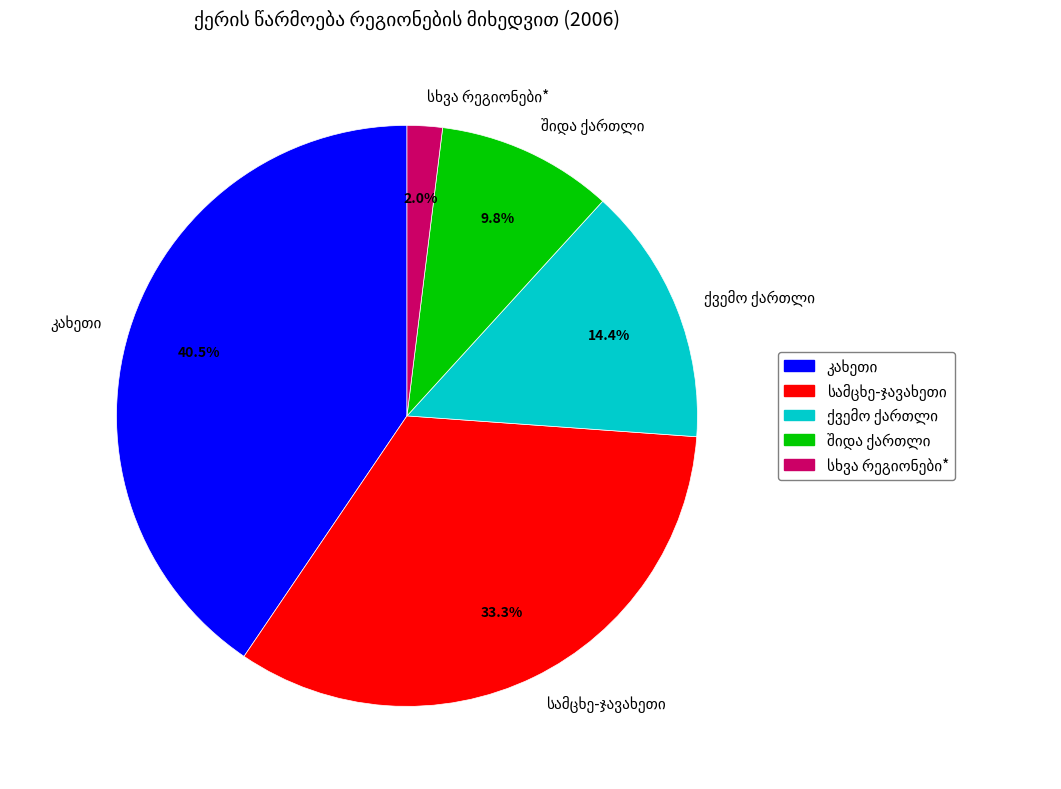

Does any single category account for the majority?

No